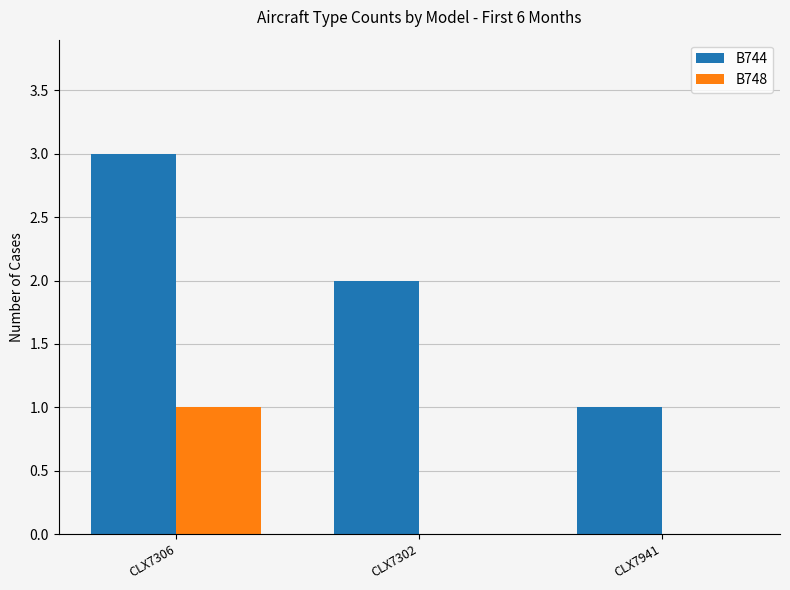

What are all the series names shown in the legend?

B744, B748